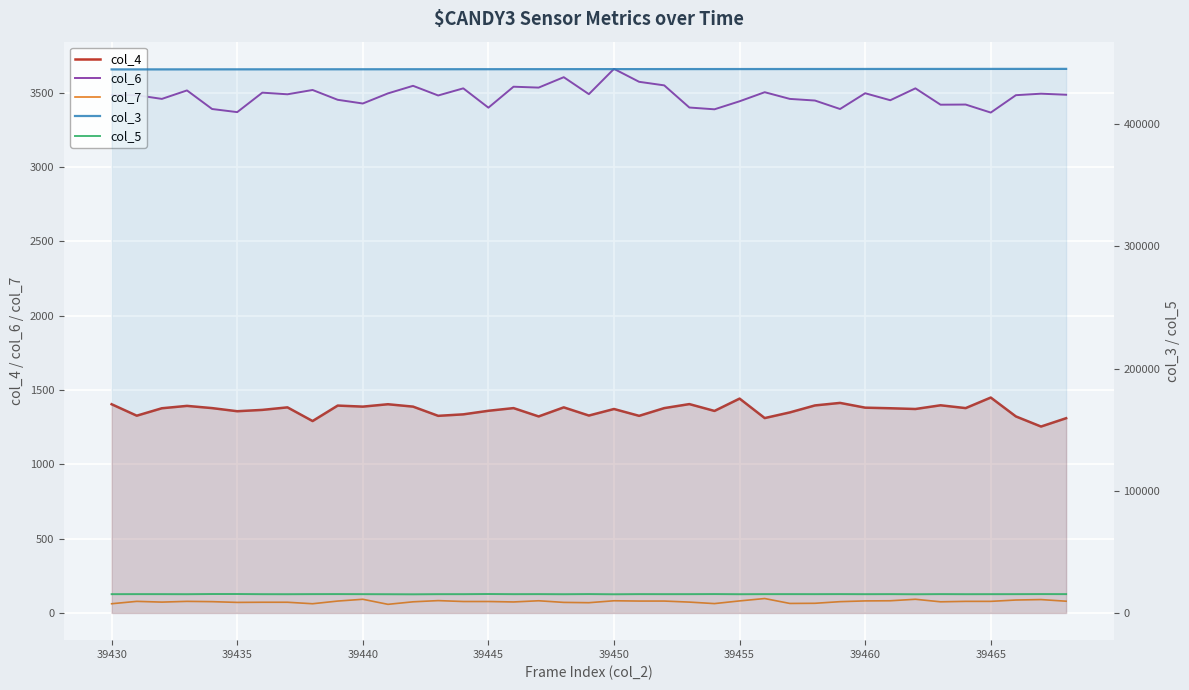

Between 39435 and 39455, which series saw the biggest shift?

col_3